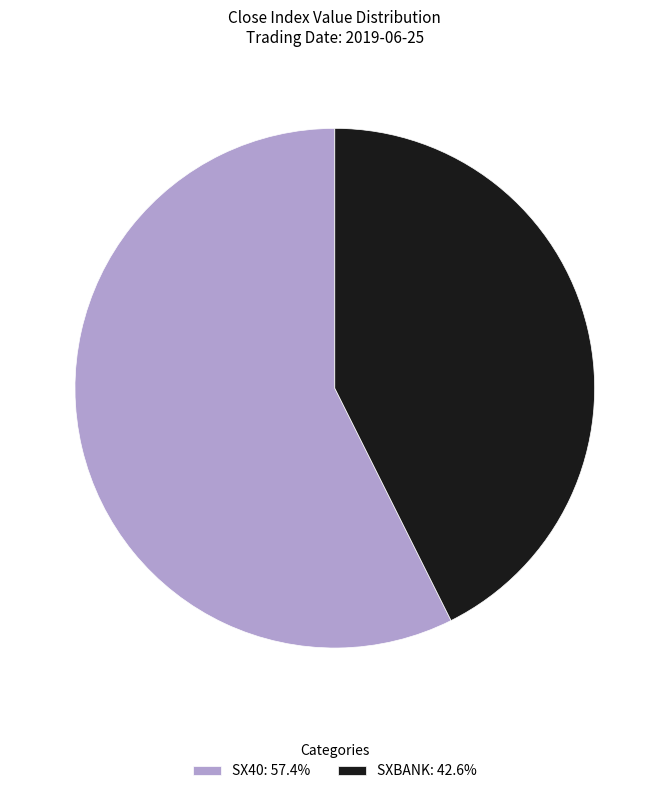

What is the ratio of the value at SX40: 57.4% to the value at SXBANK: 42.6%?

1.3